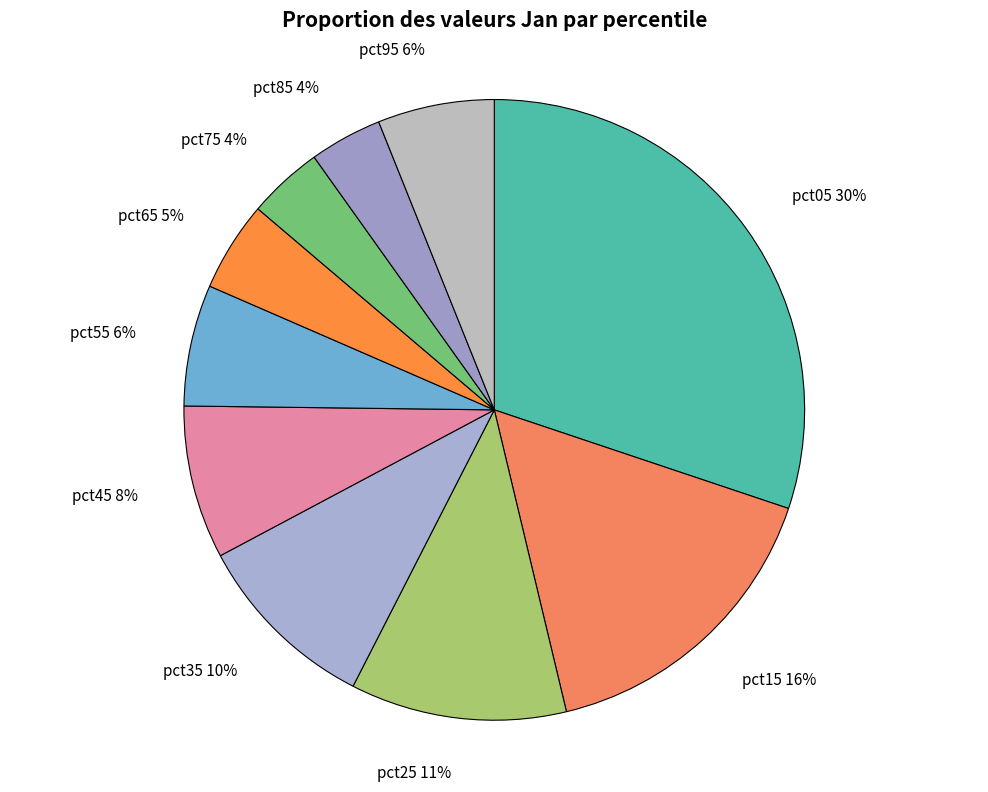

To the nearest percent, what portion does pct45 represent?

8%